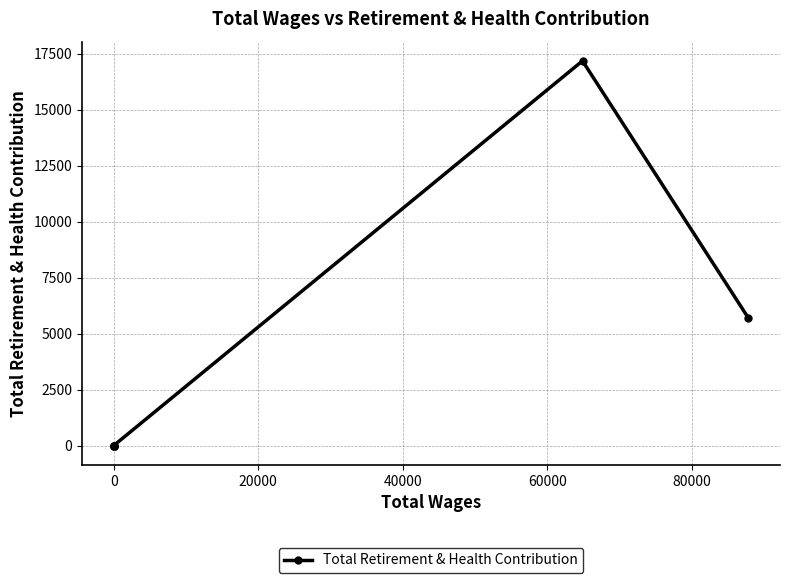

How many series are shown in this chart?

1